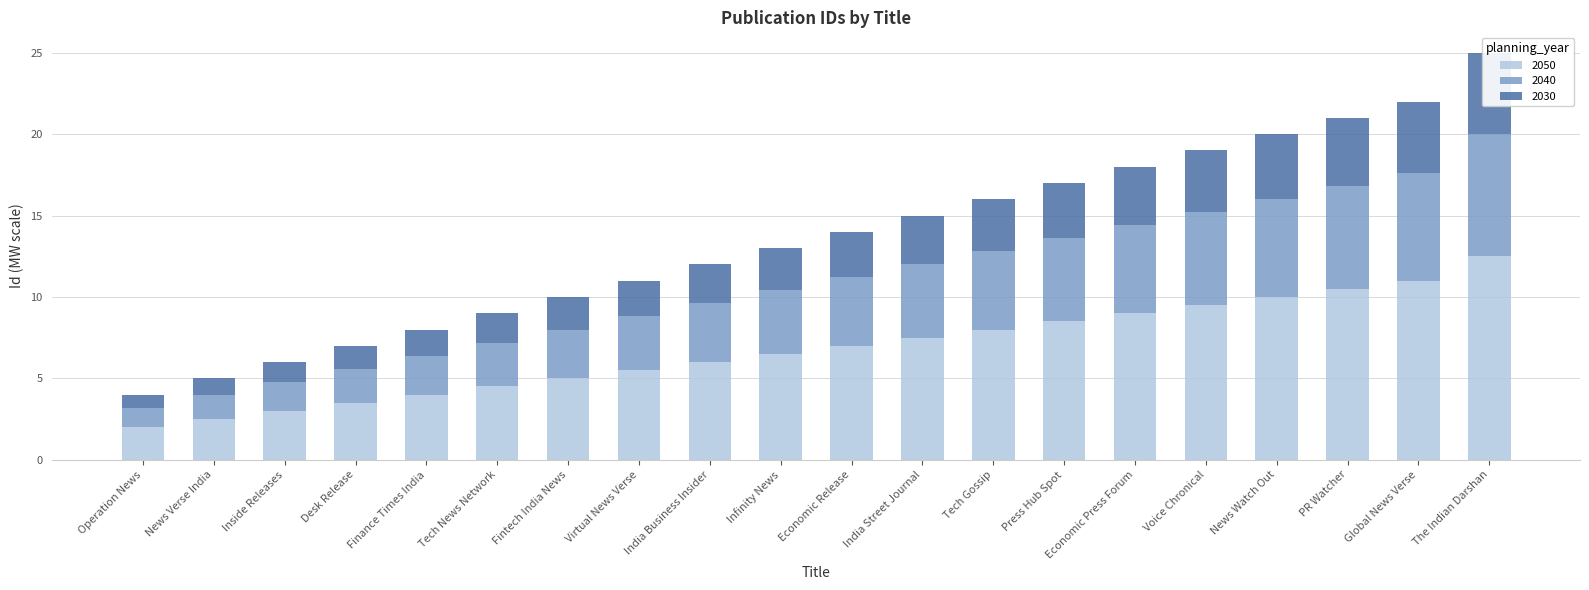

What is the average value?

6.8